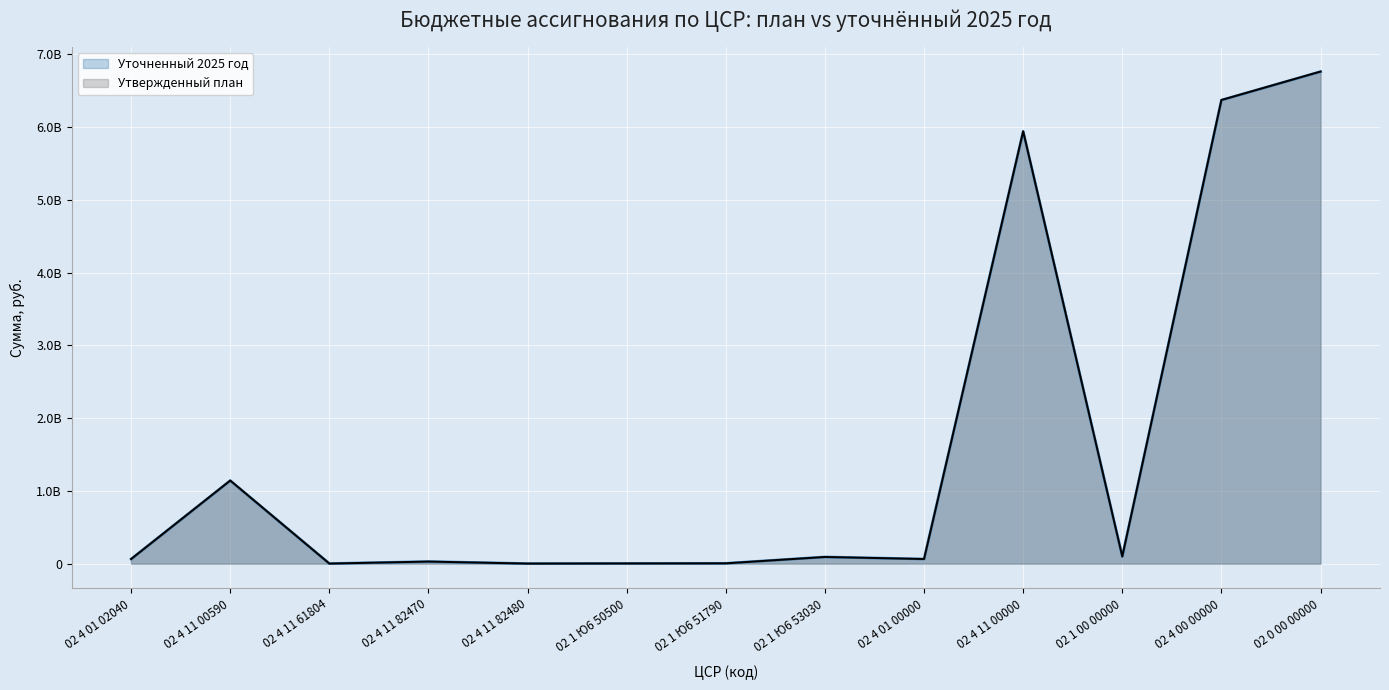

Reading right to left, extract all data points from this chart.

Уточненный 2025 год: 02 0 00 00000=6763317193	02 4 00 00000=6372088164	02 1 00 00000=98193976	02 4 11 00000=5941794734	02 4 01 00000=63593168	02 1 Ю6 53030=91556600	02 1 Ю6 51790=4137576	02 1 Ю6 50500=2499800	02 4 11 82480=619200	02 4 11 82470=28320000	02 4 11 61804=741000	02 4 11 00590=1140745301	02 4 01 02040=63593168
Утвержденный план: 02 0 00 00000=6764938795	02 4 00 00000=6373709766	02 1 00 00000=98193976	02 4 11 00000=5943706650	02 4 01 00000=63138092	02 1 Ю6 53030=91556600	02 1 Ю6 51790=4137576	02 1 Ю6 50500=2499800	02 4 11 82480=619200	02 4 11 82470=28320000	02 4 11 61804=741000	02 4 11 00590=1142618119	02 4 01 02040=63138092